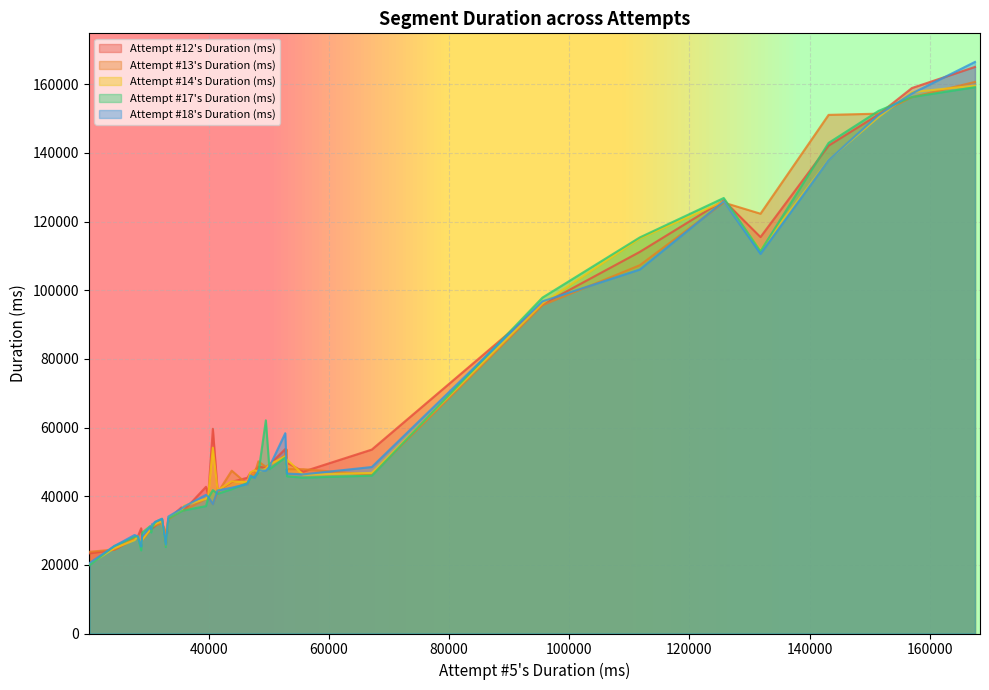

What is the minimum value for Attempt #12's Duration (ms)?

23339